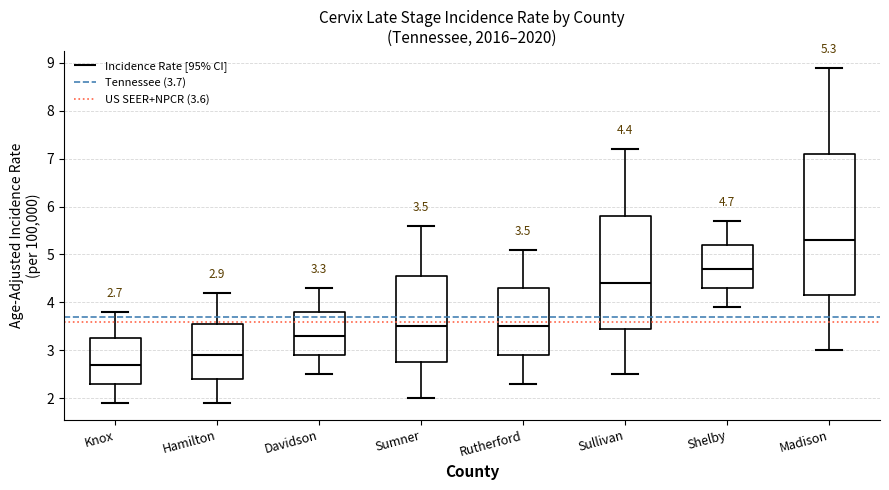

Which box is the tallest, from its lower edge to its upper edge?

Madison